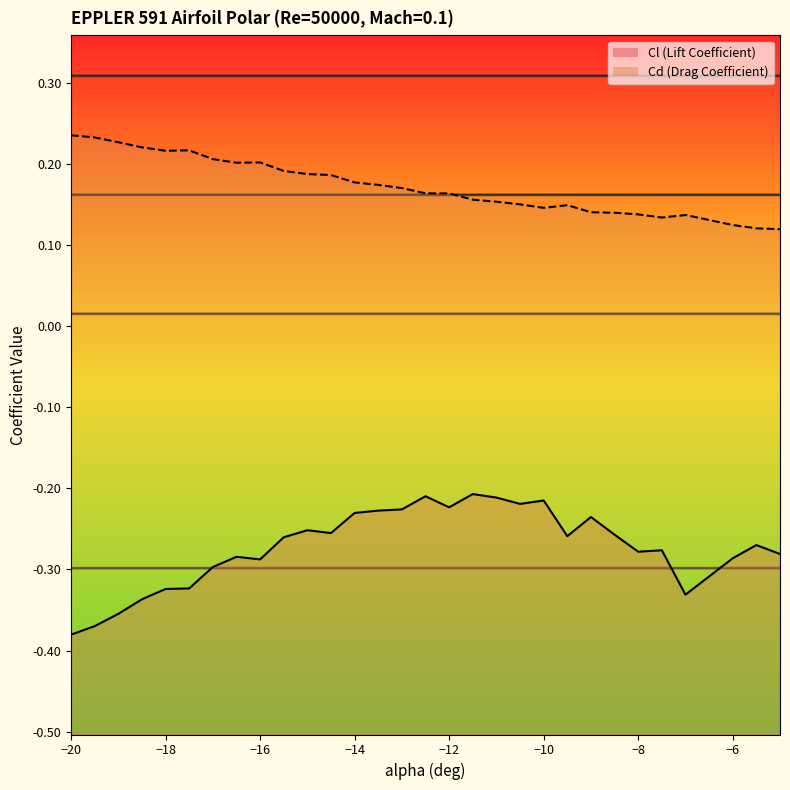

List the series in order of their peak value, lowest first.

Cl line, Cd line